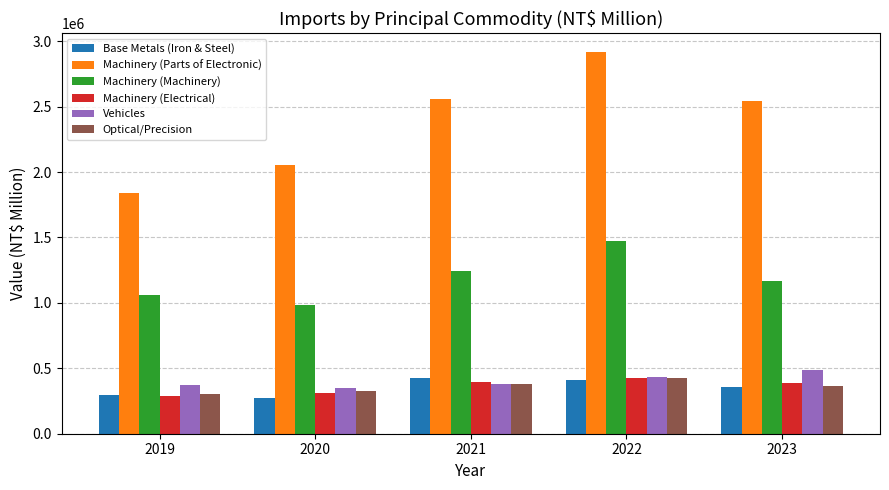

How many data points in Machinery (Parts of Electronic) are less than 2539482?

2